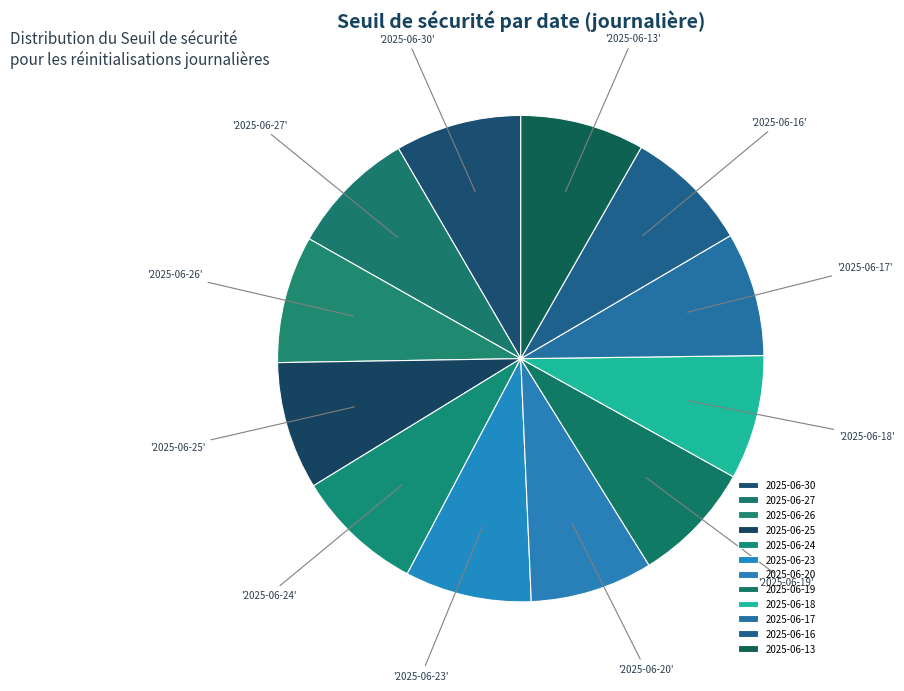

Which slice is the smallest?

2025-06-19